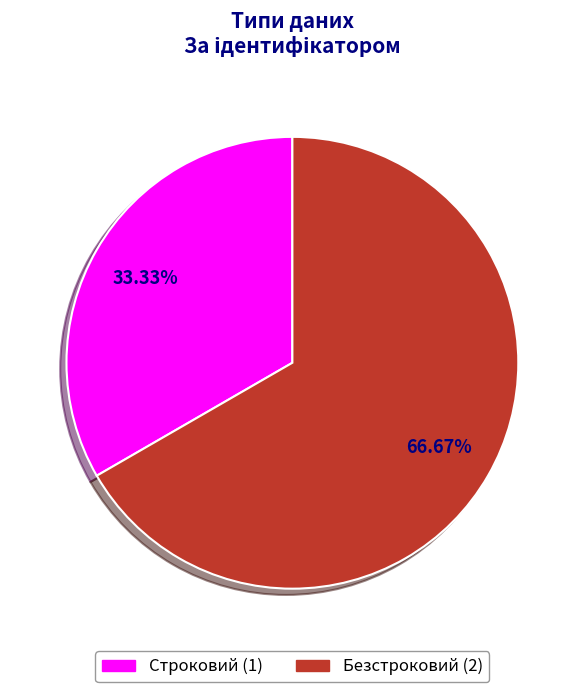

How many slices are in this pie chart?

2